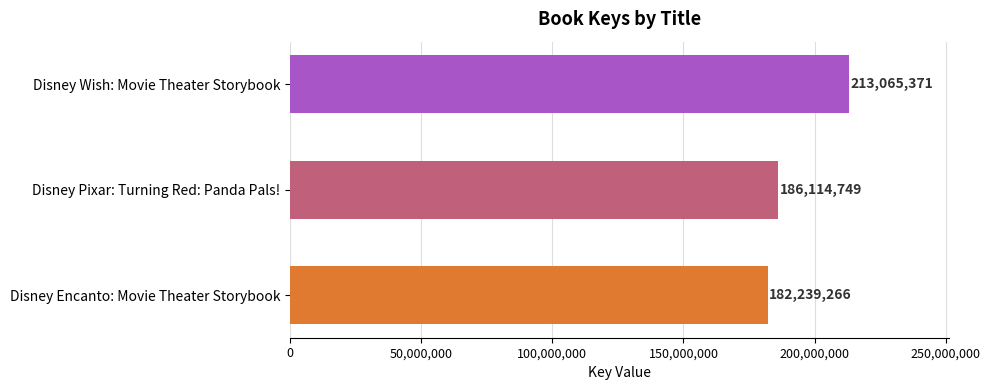

The value at Disney Encanto: Movie Theater Storybook is 182239266. True or false?

True